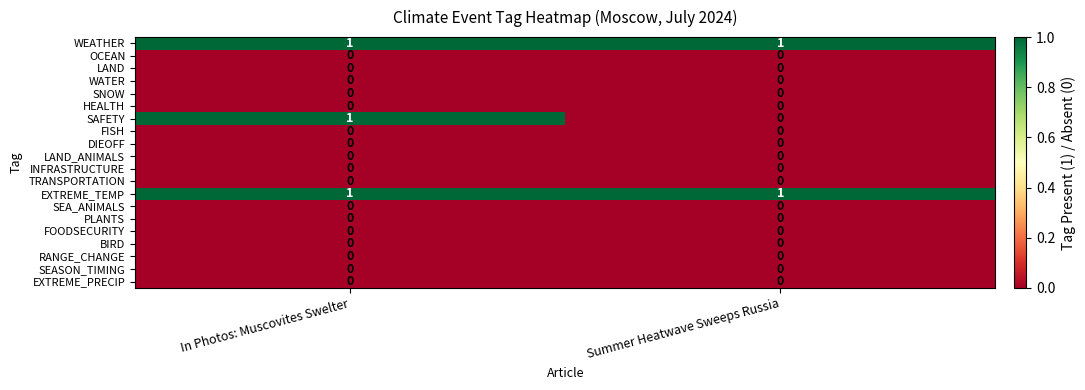

Which series has the widest spread of values?

SAFETY